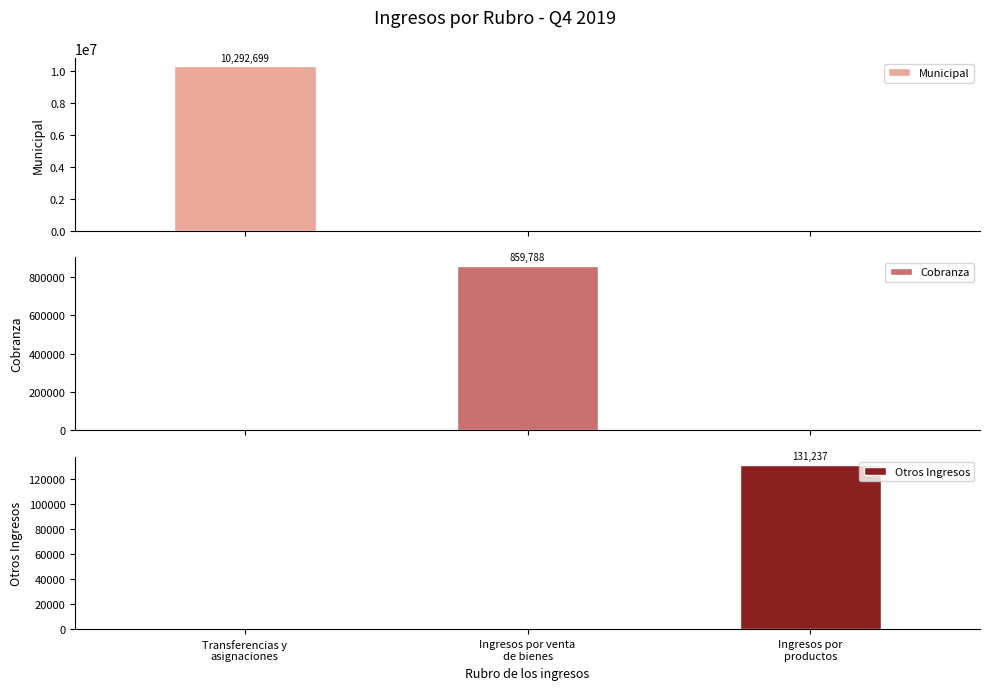

Rank the categories by Otros Ingresos value from highest to lowest.

Ingresos por
productos, Transferencias y
asignaciones, Ingresos por venta
de bienes